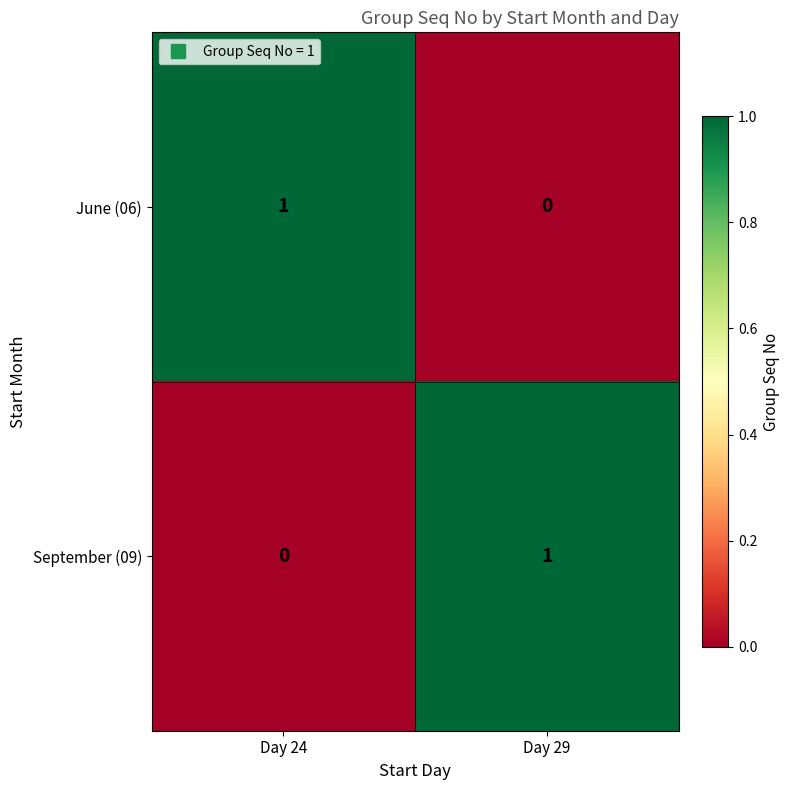

Rank the series at Day 24 from highest to lowest value.

June (06), September (09)